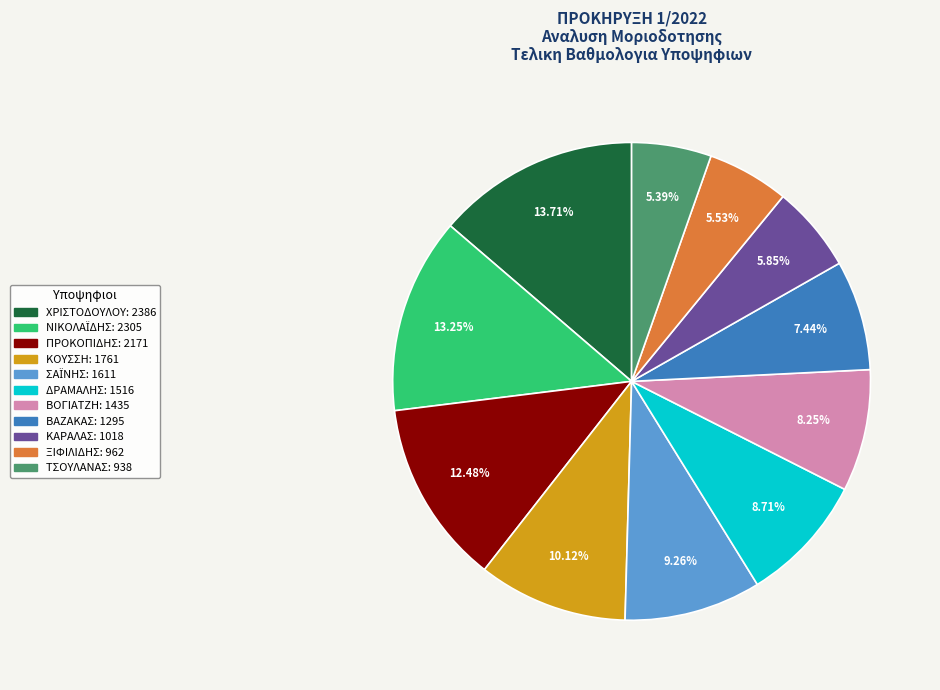

Combined, what portion of the pie is ΚΟΥΣΣΗ and ΔΡΑΜΑΛΗΣ?

18.8%